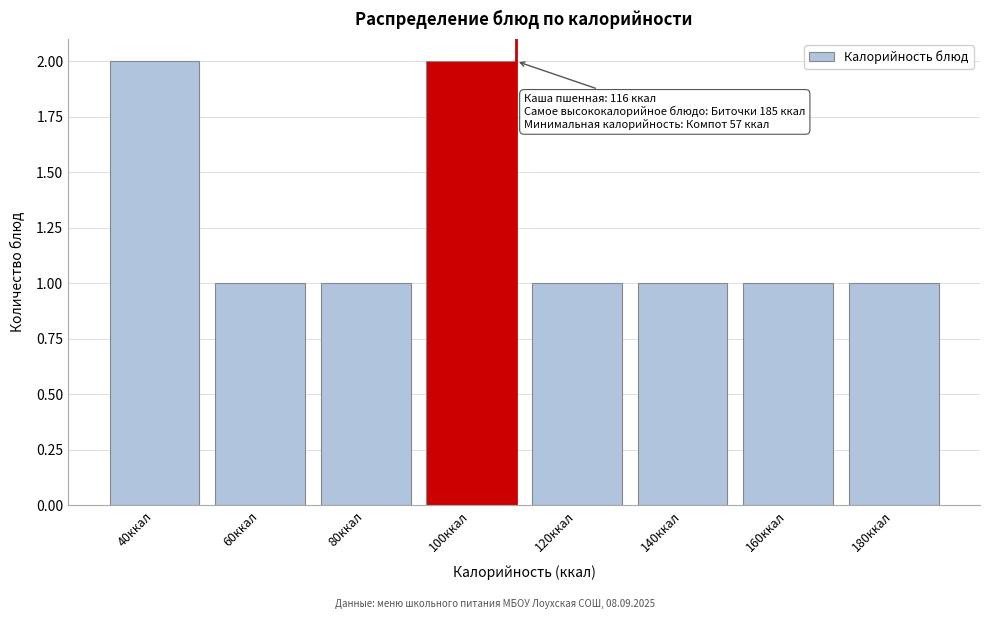

Reading left to right, transcribe all the data shown in this chart.

2	1	1	2	1	1	1	1